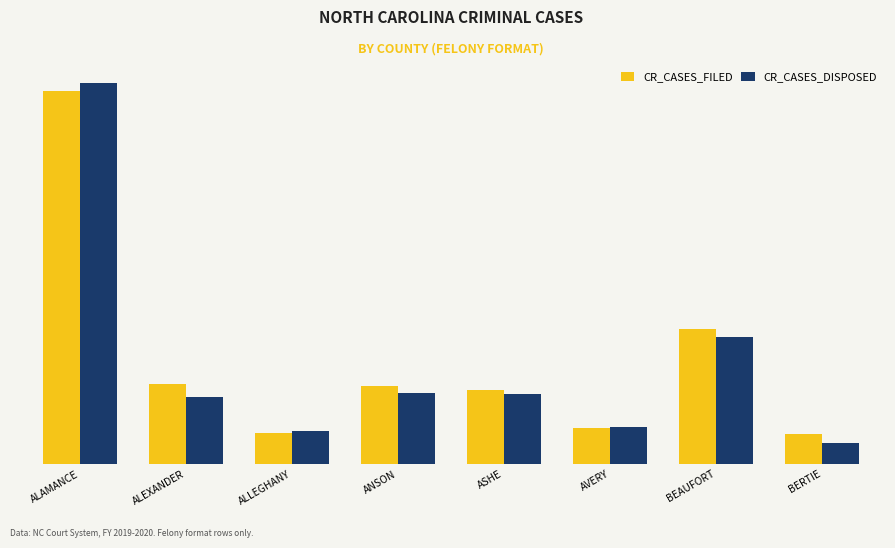

Is it true that CR_CASES_FILED equals 119 at ALLEGHANY?

False